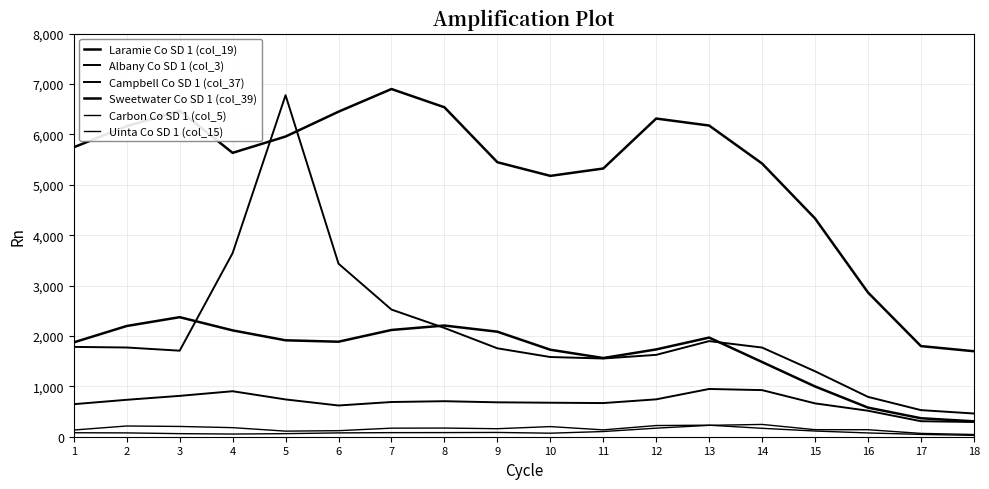

List the series in order of their peak value, highest first.

Laramie Co SD 1 (col_19), Albany Co SD 1 (col_3), Sweetwater Co SD 1 (col_39), Campbell Co SD 1 (col_37), Uinta Co SD 1 (col_15), Carbon Co SD 1 (col_5)